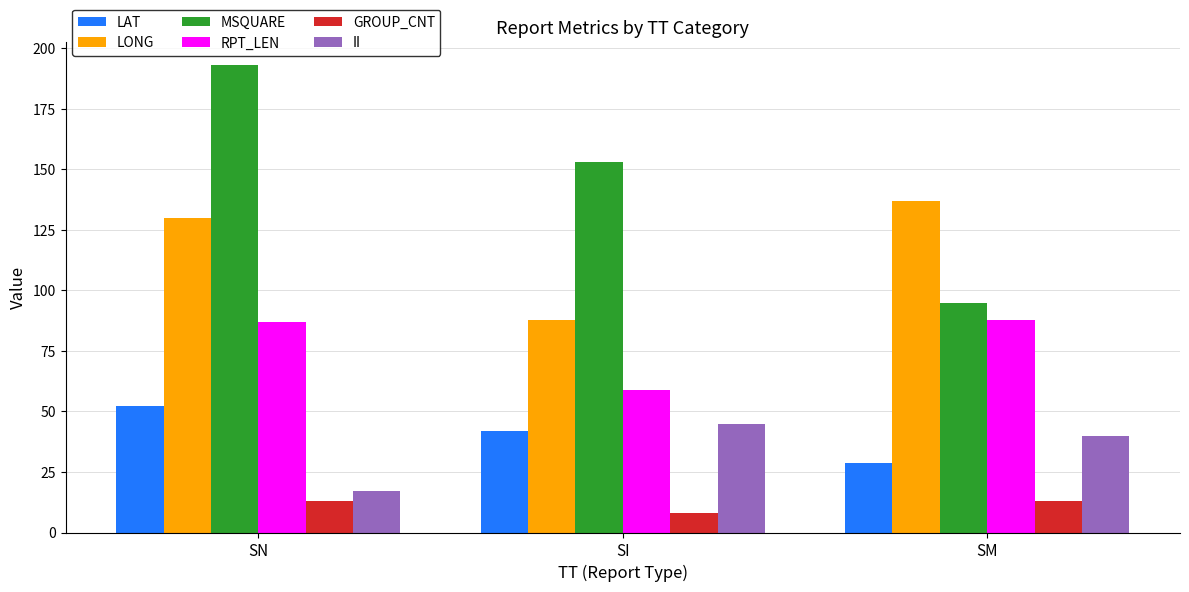

Rank the series by their maximum value, from highest to lowest.

MSQUARE, LONG, RPT_LEN, LAT, II, GROUP_CNT